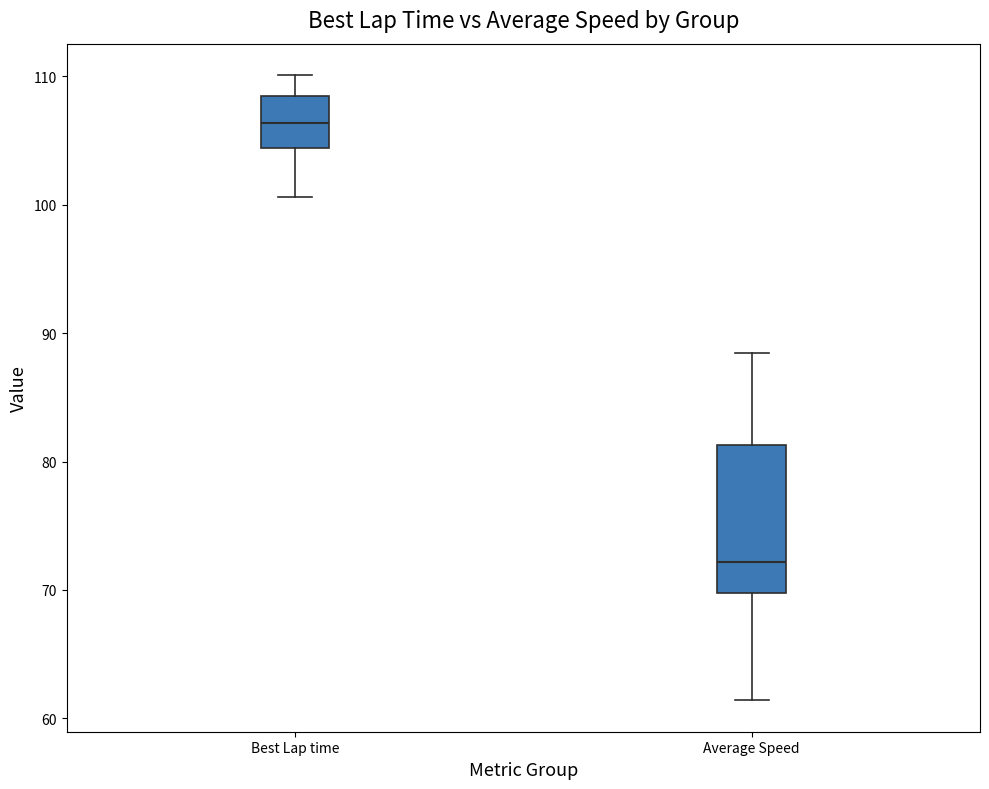

Reading left to right, read every box against the y-axis: the position of its median line, the range the box covers, and the ends of its whiskers. The values are not printed on the chart, so give them approximately, as read against the axis.

Best Lap time: median 106, box 104 to 108, whiskers 101 to 110
Average Speed: median 72, box 70 to 81, whiskers 61 to 88